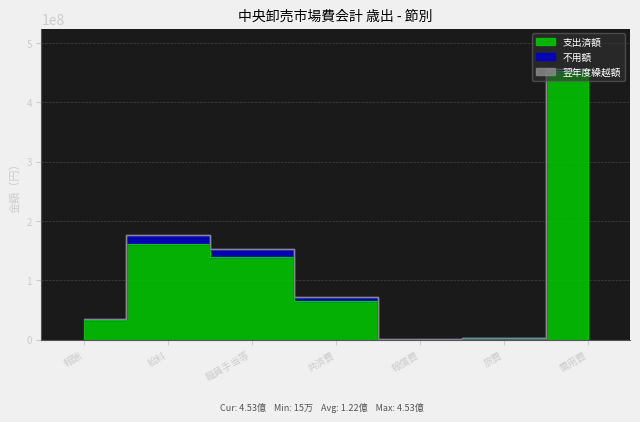

Does the chart display data point markers on the line(s)?

No